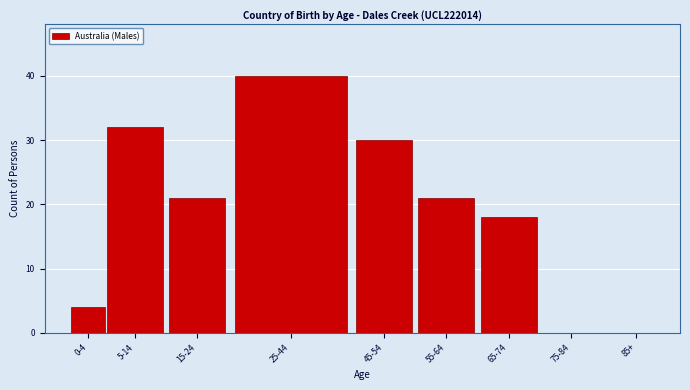

What is the sum of the values at 45-54 and 55-64?

51